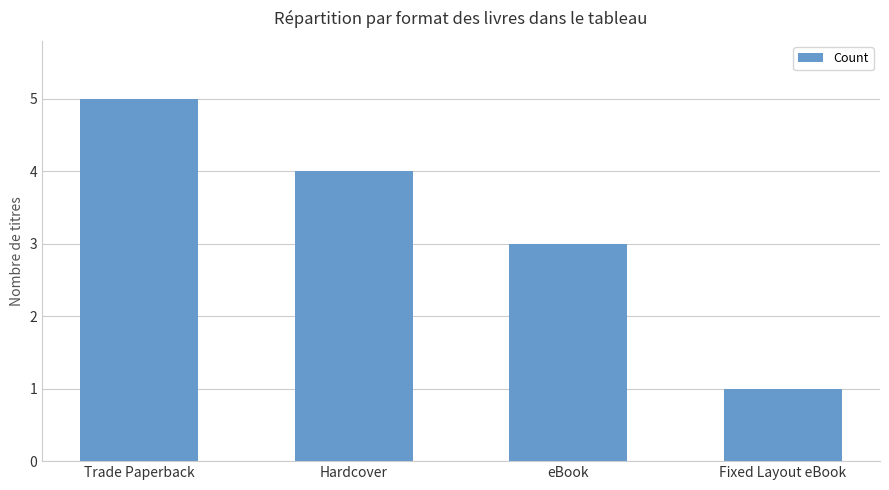

Between eBook and Trade Paperback, which is larger?

Trade Paperback